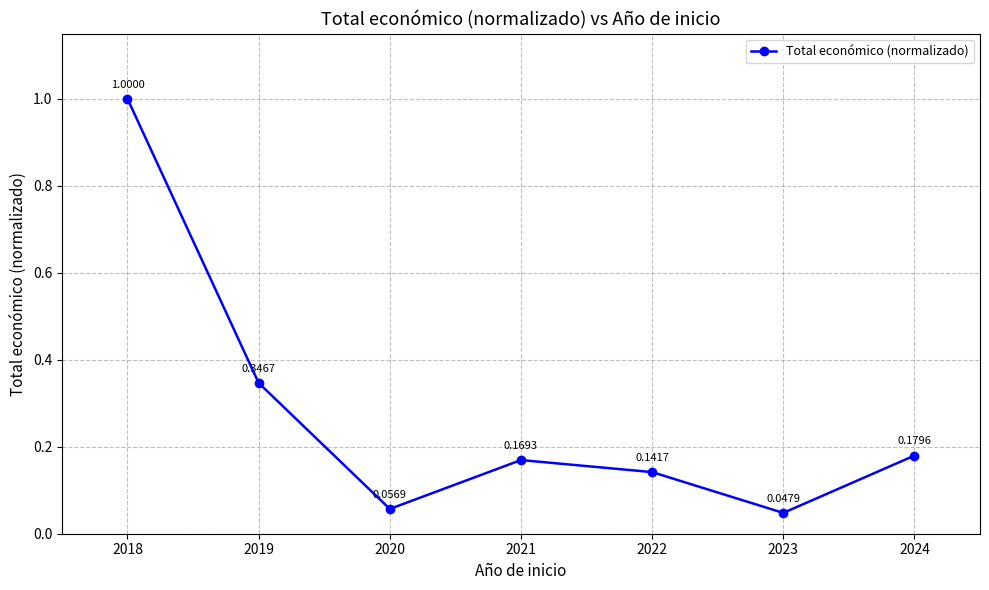

Where is the first local maximum?

2021